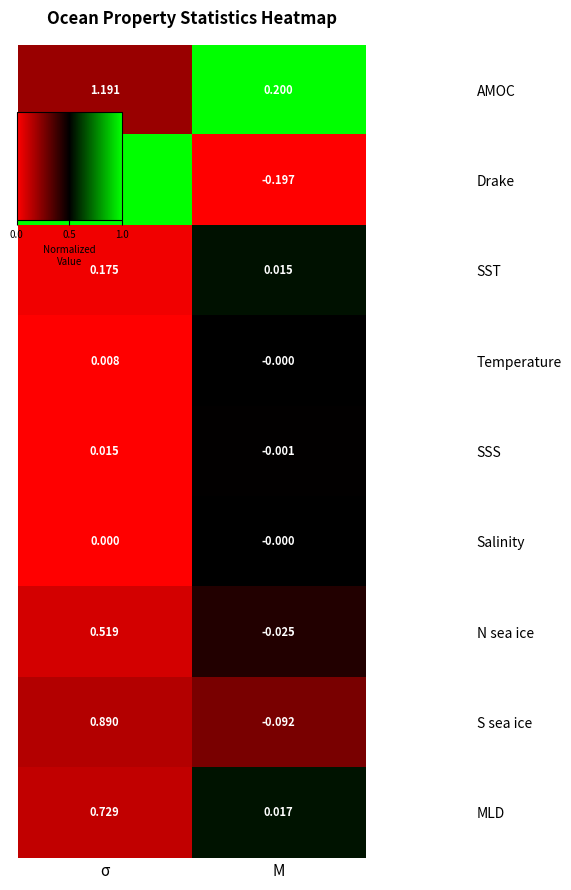

List the series in order of their peak value, highest first.

Drake, AMOC, S sea ice, MLD, N sea ice, SST, SSS, Temperature, Salinity